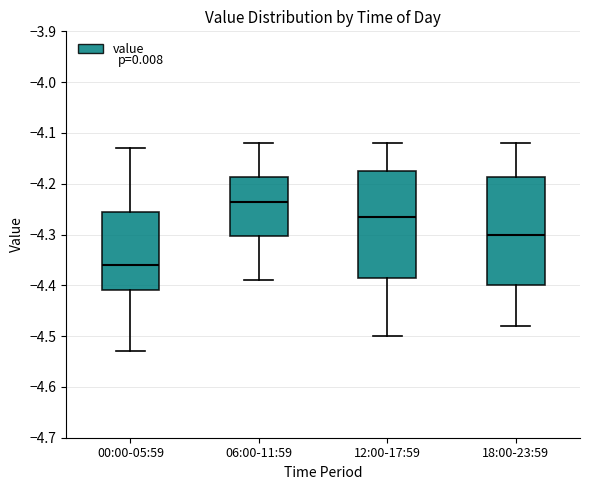

Reading left to right, read every box against the y-axis: the position of its median line, the range the box covers, and the ends of its whiskers. The values are not printed on the chart, so give them approximately, as read against the axis.

00:00-05:59: median -4.36, box -4.41 to -4.25, whiskers -4.53 to -4.13
06:00-11:59: median -4.23, box -4.30 to -4.19, whiskers -4.39 to -4.12
12:00-17:59: median -4.26, box -4.38 to -4.17, whiskers -4.50 to -4.12
18:00-23:59: median -4.30, box -4.40 to -4.19, whiskers -4.48 to -4.12